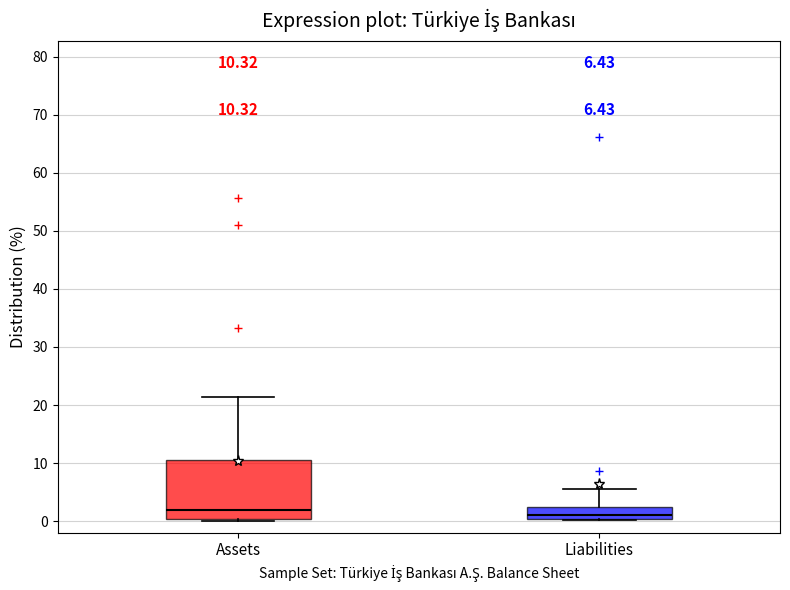

Which box is the tallest, from its lower edge to its upper edge?

Assets